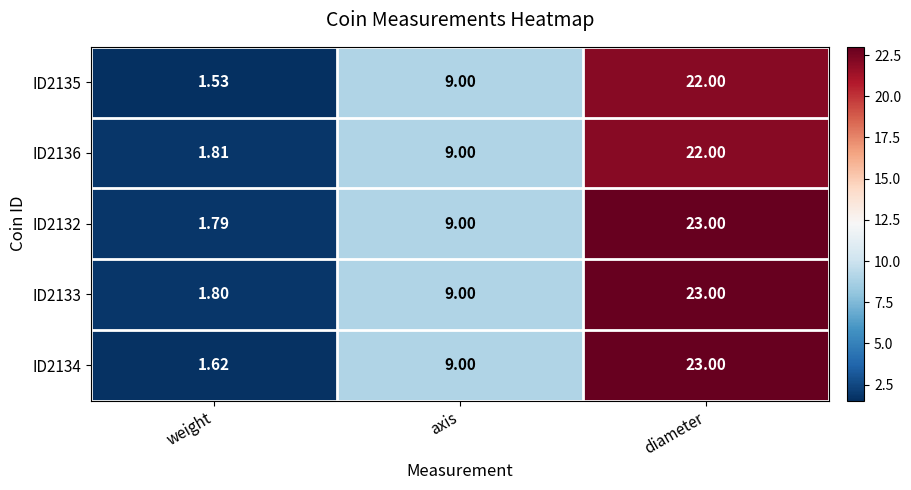

At which label does ID2135 reach its minimum?

weight